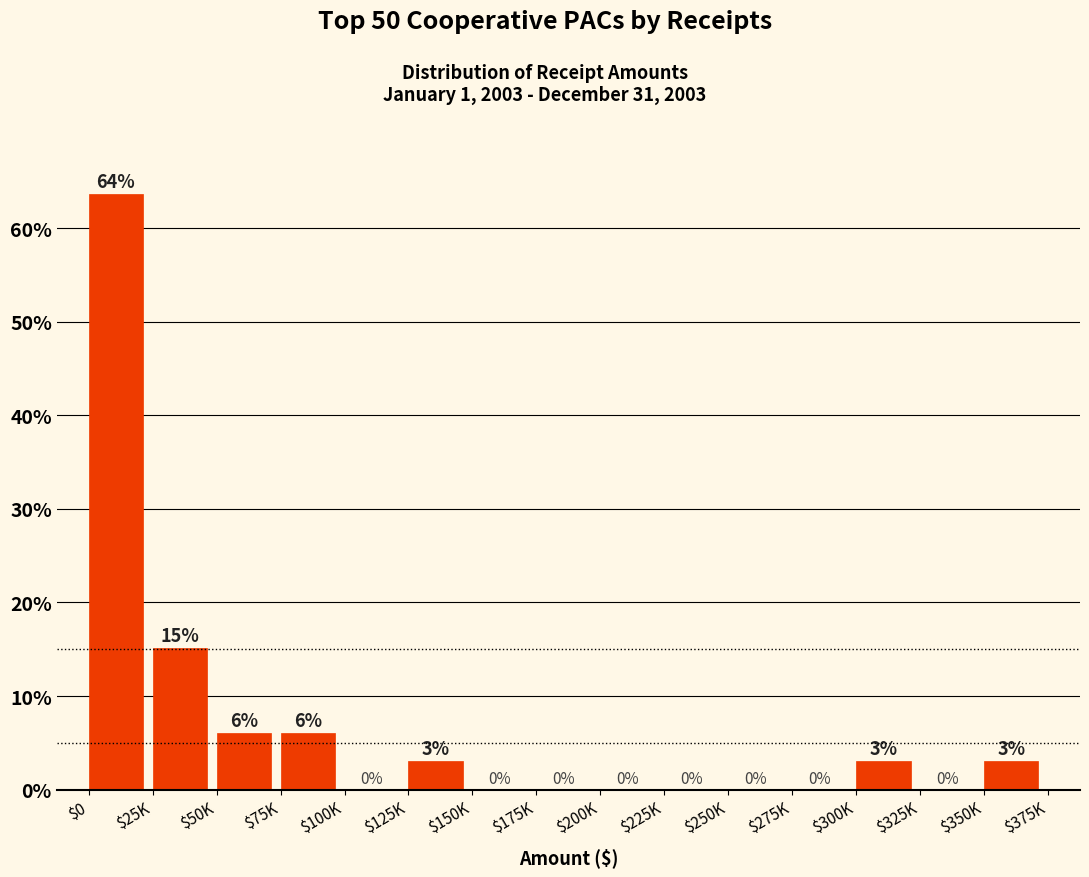

What is the sum of all values?

100.0